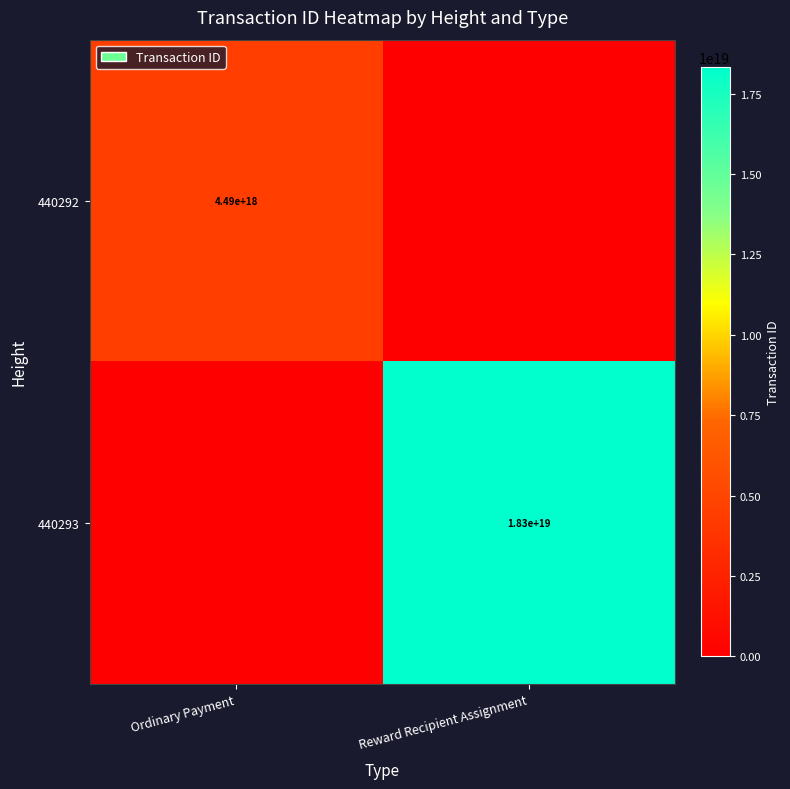

Is it true that 440292 equals 4490000000000000000 at Ordinary Payment?

True